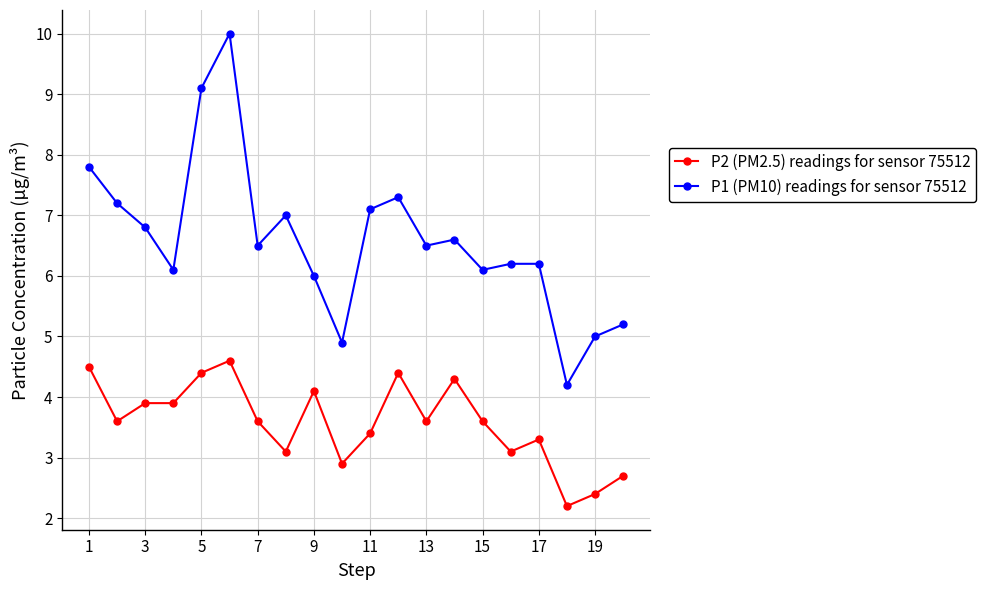

True or false: P2 (PM2.5) readings for sensor 75512 and P1 (PM10) readings for sensor 75512 cross at least once.

False